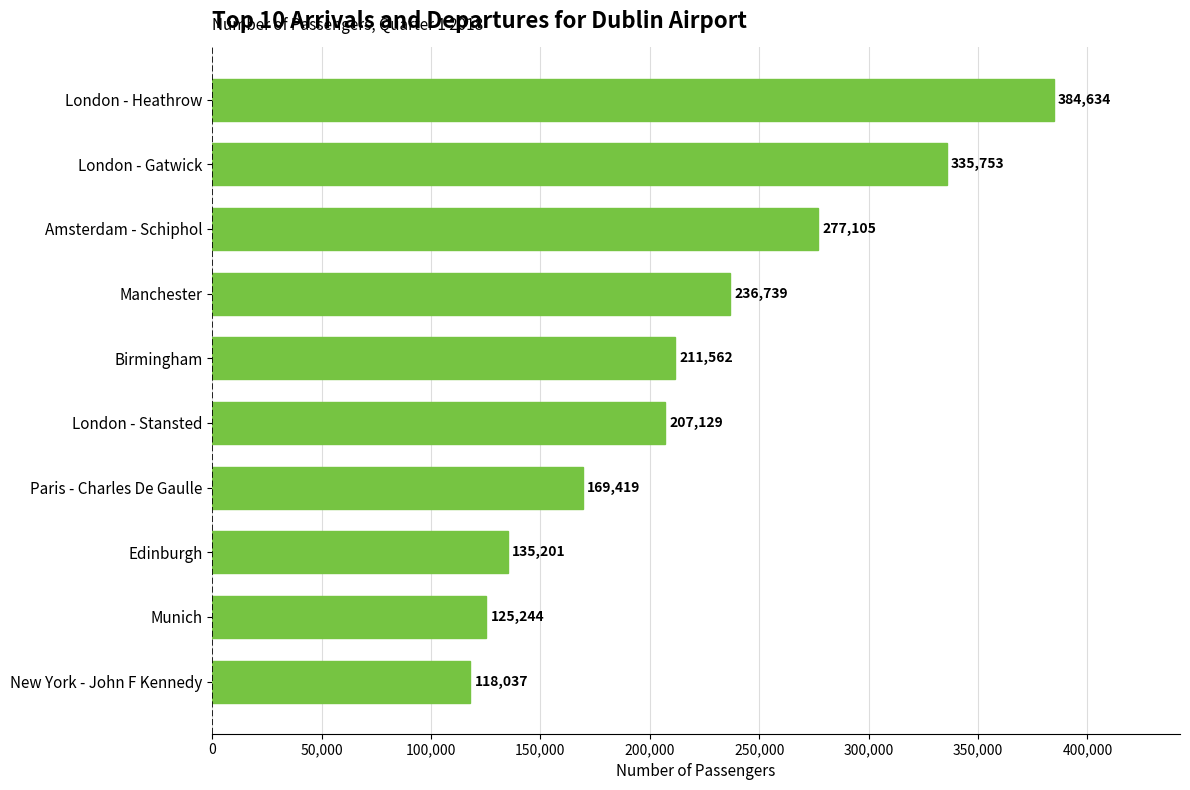

What is the sum of all values?

2200823